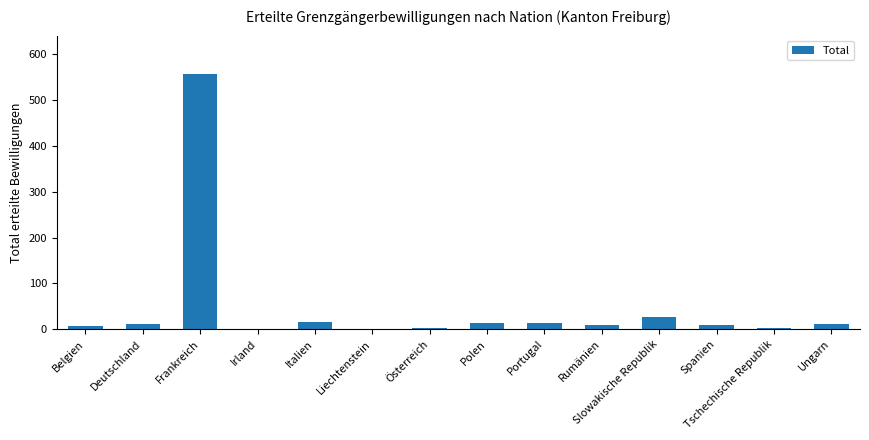

Count the number of data series in this chart.

1